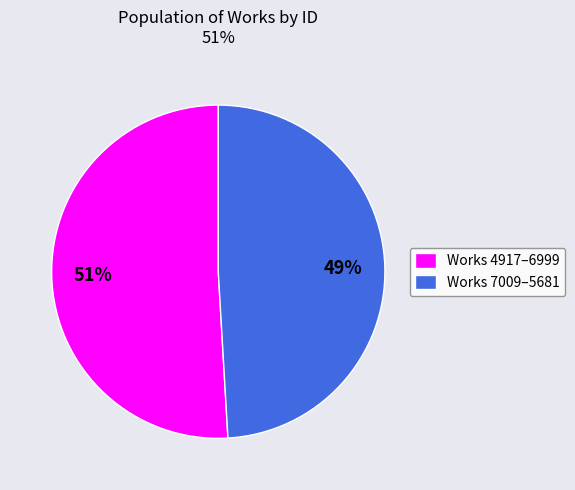

Does Works 4917–6999 account for over 50% of the chart?

Yes